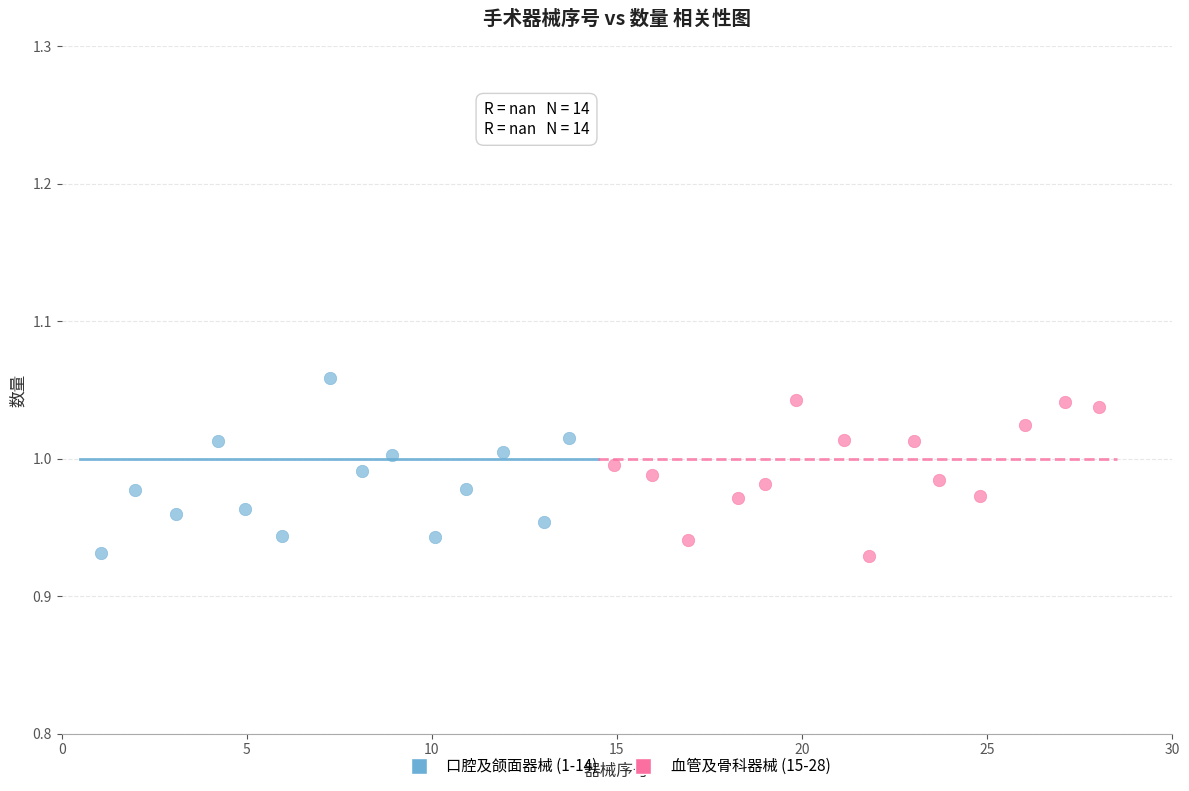

Which series contains the highest Y value?

口腔及颌面器械 (1-14)